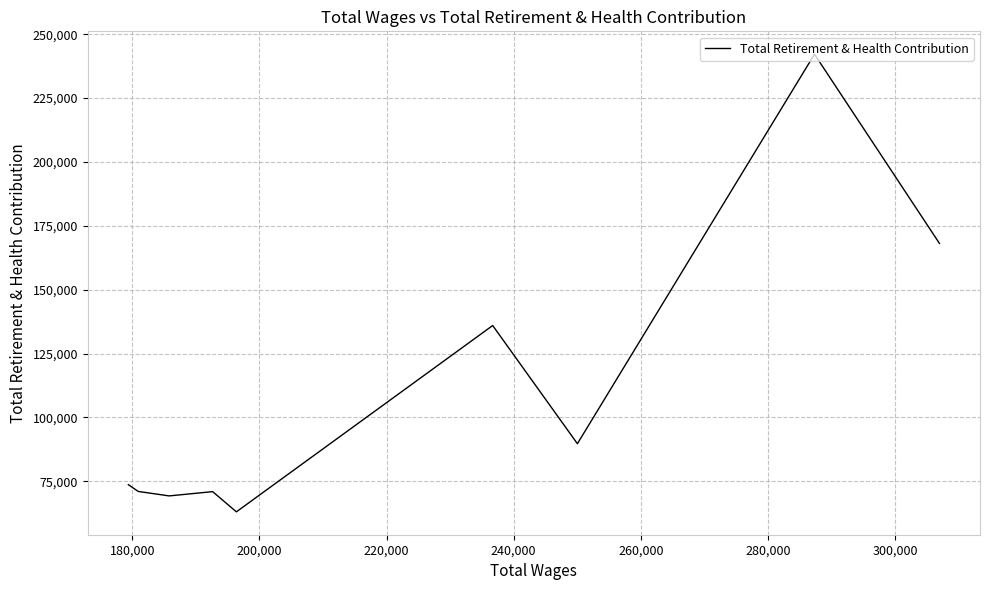

What position from the left is 220,000?

4